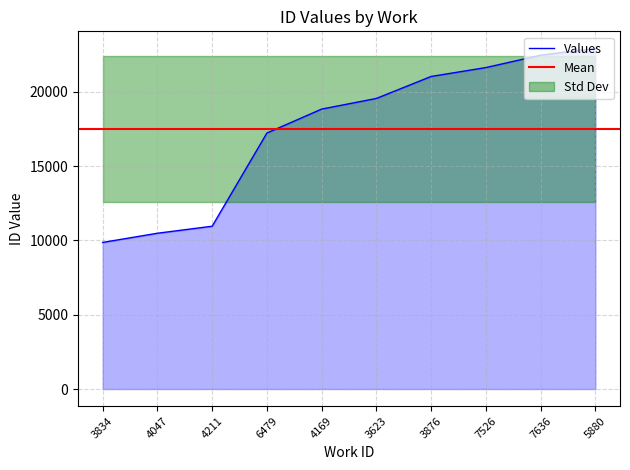

The Values series shows 10485 at 4047. True or false?

True